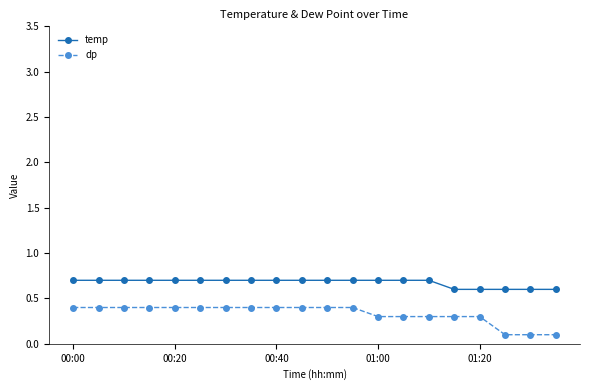

Which series has the largest range (max minus min)?

dp